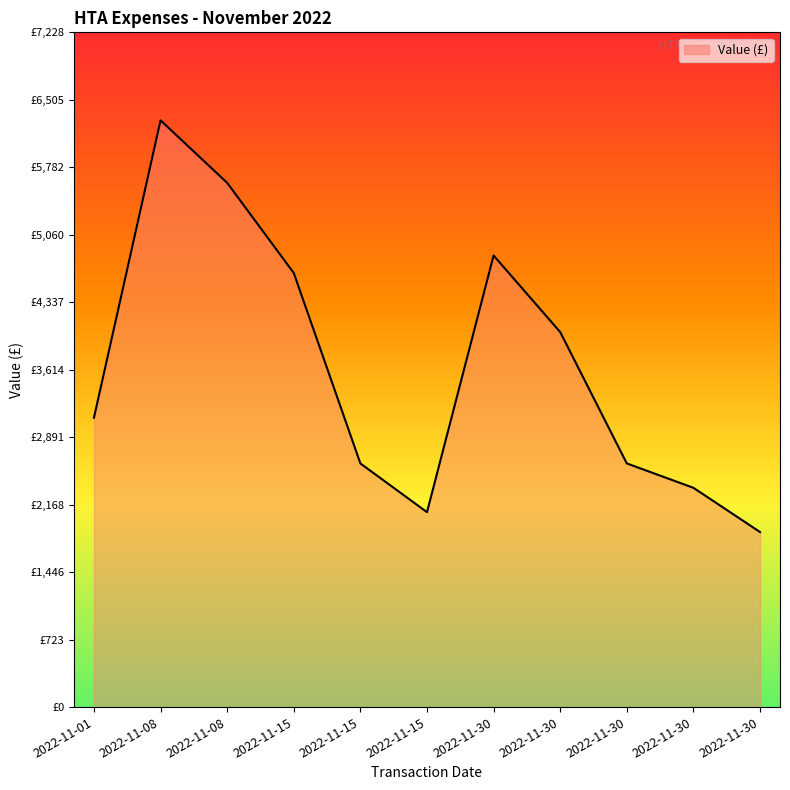

The chart shows a value of 3964.6 at 2022-11-15. True or false?

False